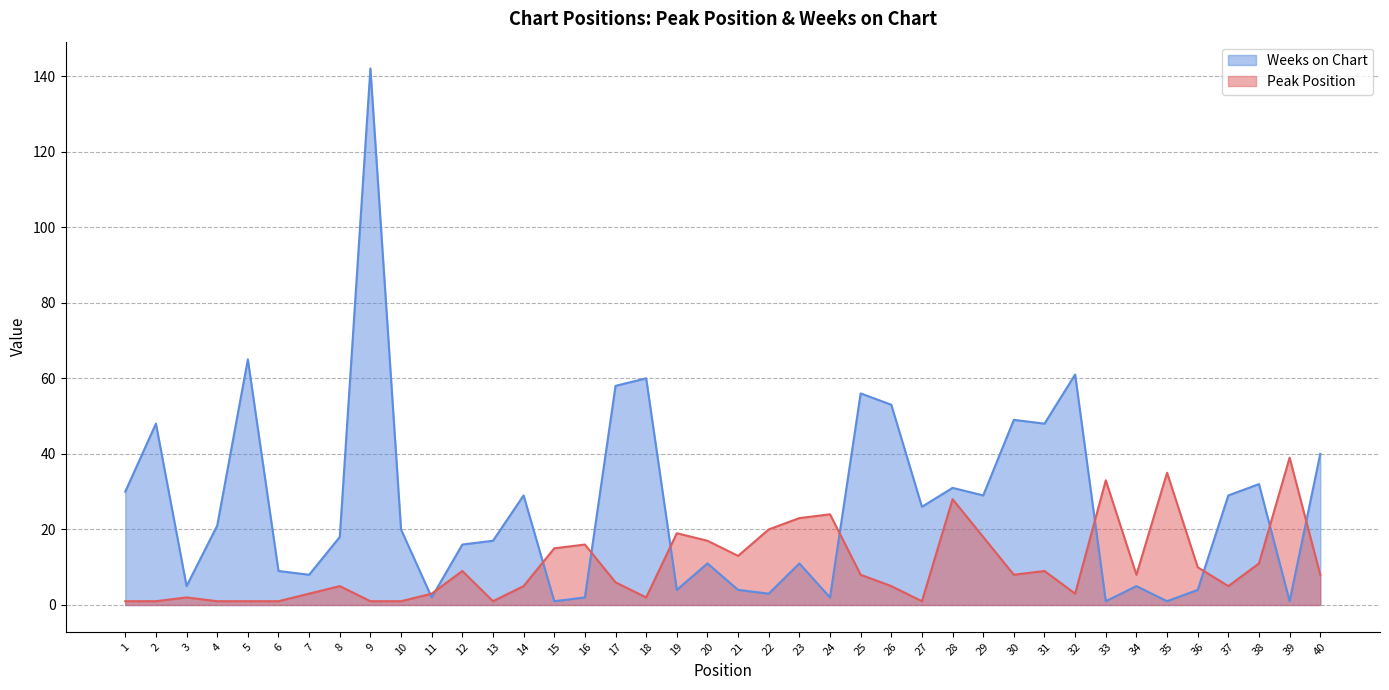

Is the value of Weeks on Chart at 37 greater than the value of Peak Position at 35?

No